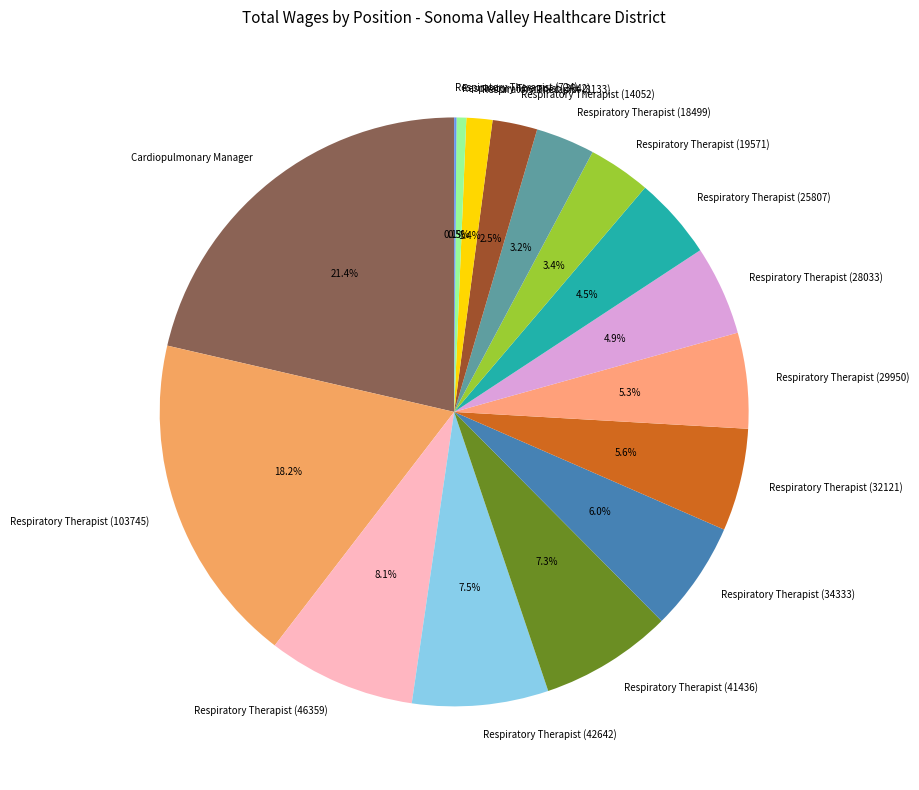

Which has a higher value, Respiratory Therapist (14052) or Respiratory Therapist (25807)?

Respiratory Therapist (25807)